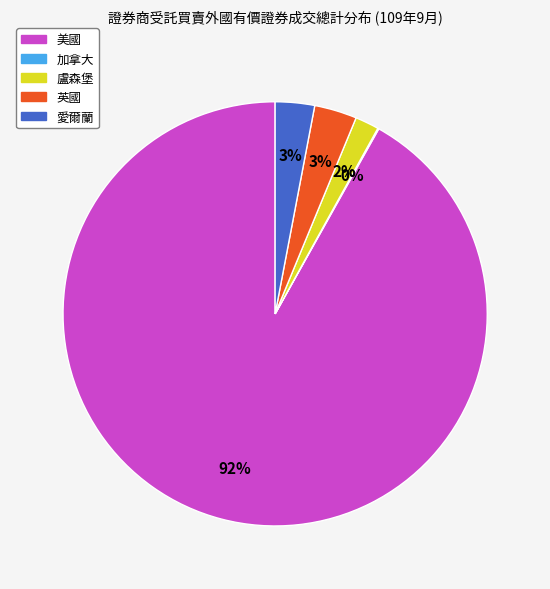

Is there any slice that represents more than half of the pie?

Yes